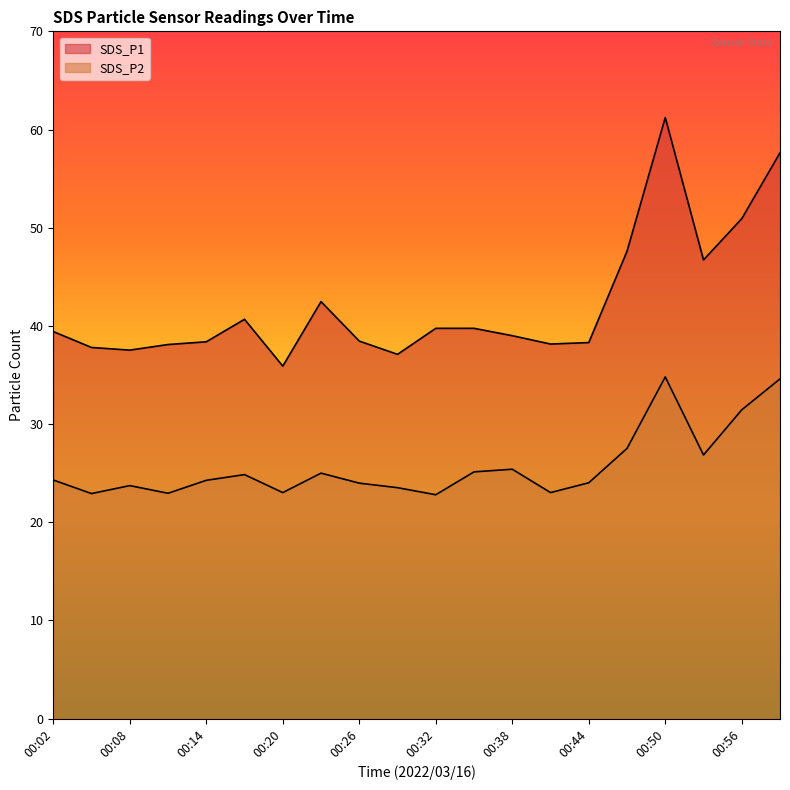

Which series has the widest spread of values?

SDS_P1